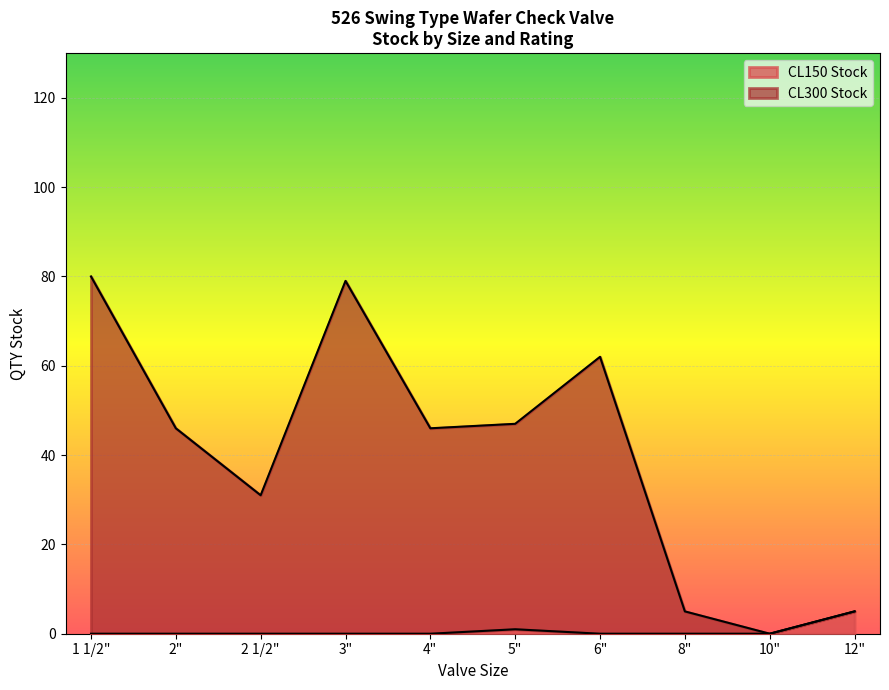

Reading right to left, what are all the values shown in this chart?

CL150 Stock: 12"=5	10"=0	8"=0	6"=0	5"=1	4"=0	3"=0	2 1/2"=0	2"=0	1 1/2"=0
CL300 Stock: 12"=5	10"=0	8"=5	6"=62	5"=47	4"=46	3"=79	2 1/2"=31	2"=46	1 1/2"=80